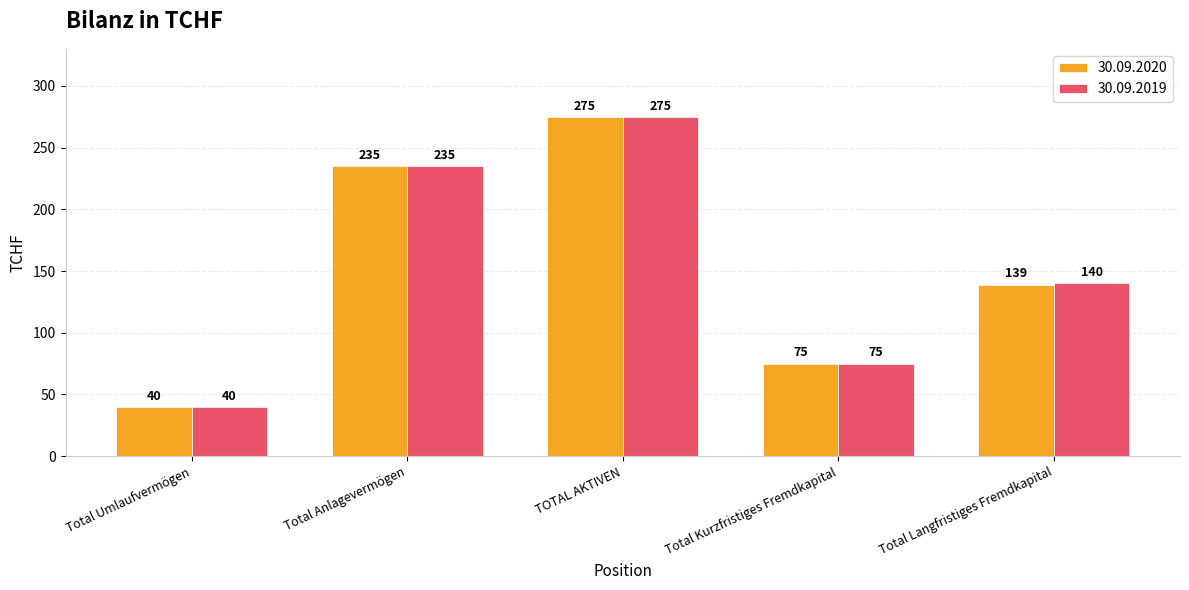

Which label corresponds to the largest value in the chart?

TOTAL AKTIVEN